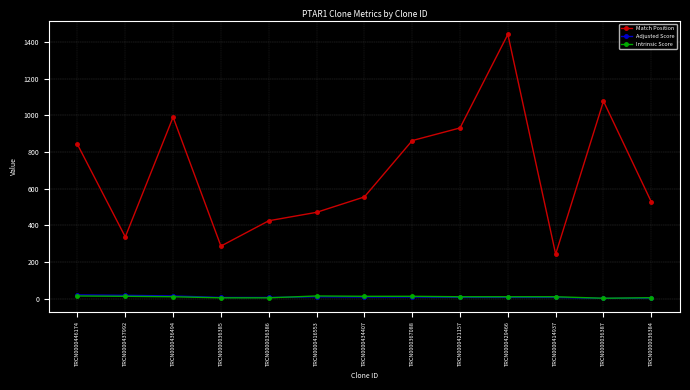

What value does the Intrinsic Score series have at TRCN0000437992?

13.2